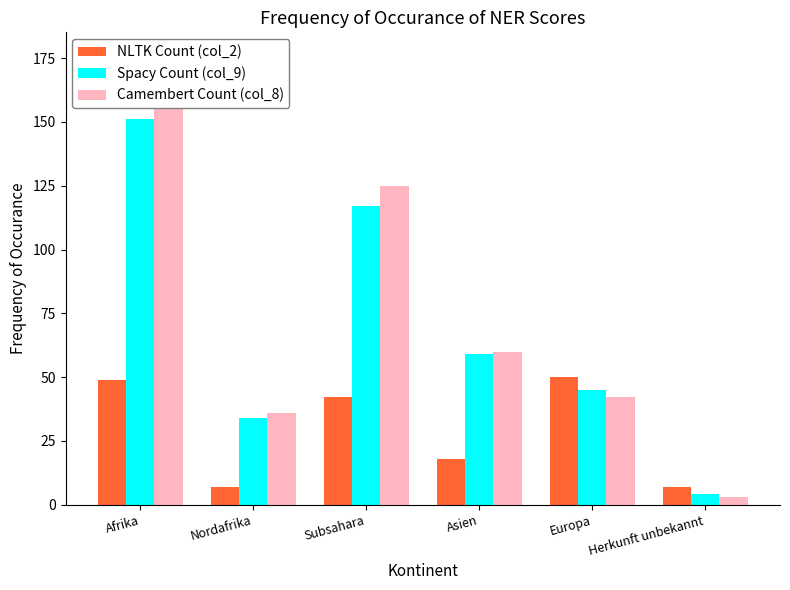

Which series has the largest range (max minus min)?

Camembert Count (col_8)